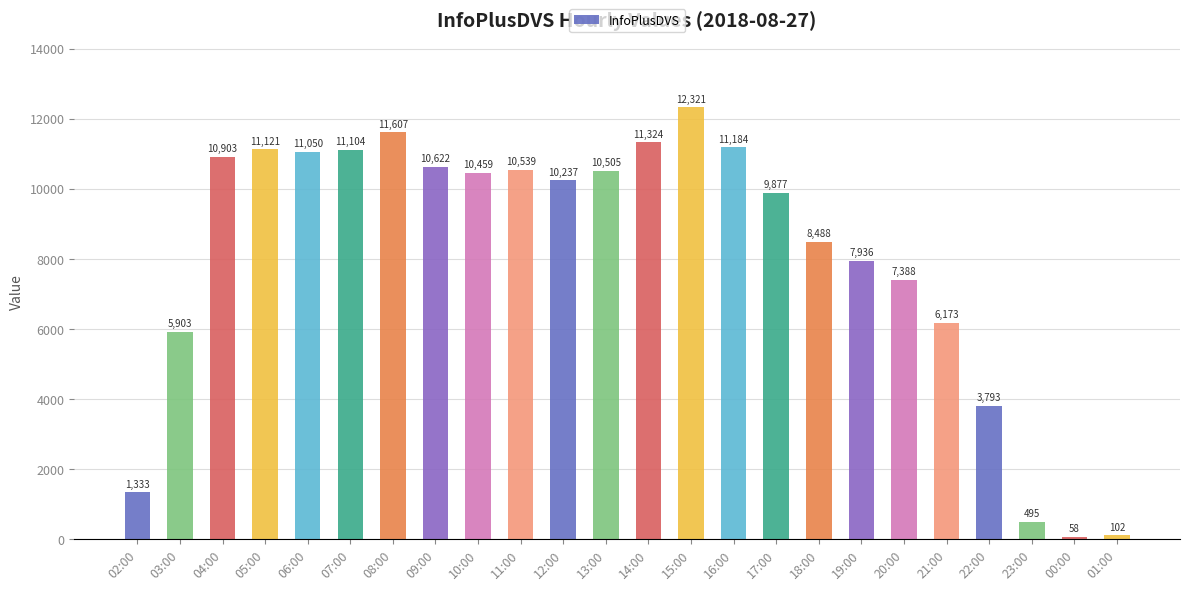

Which category has the lowest value across all series?

00:00